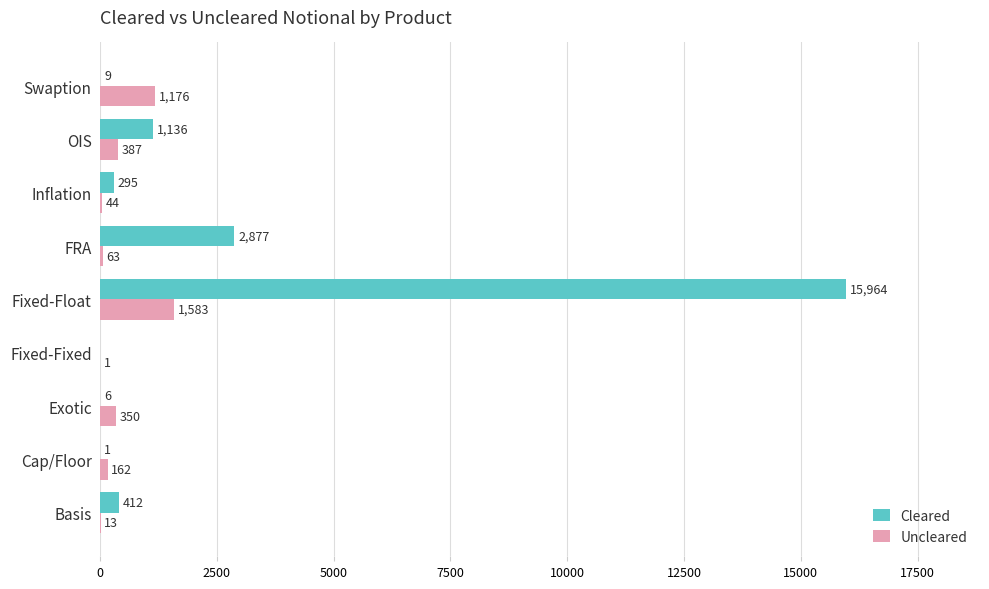

Which series has the largest total across all categories?

Cleared